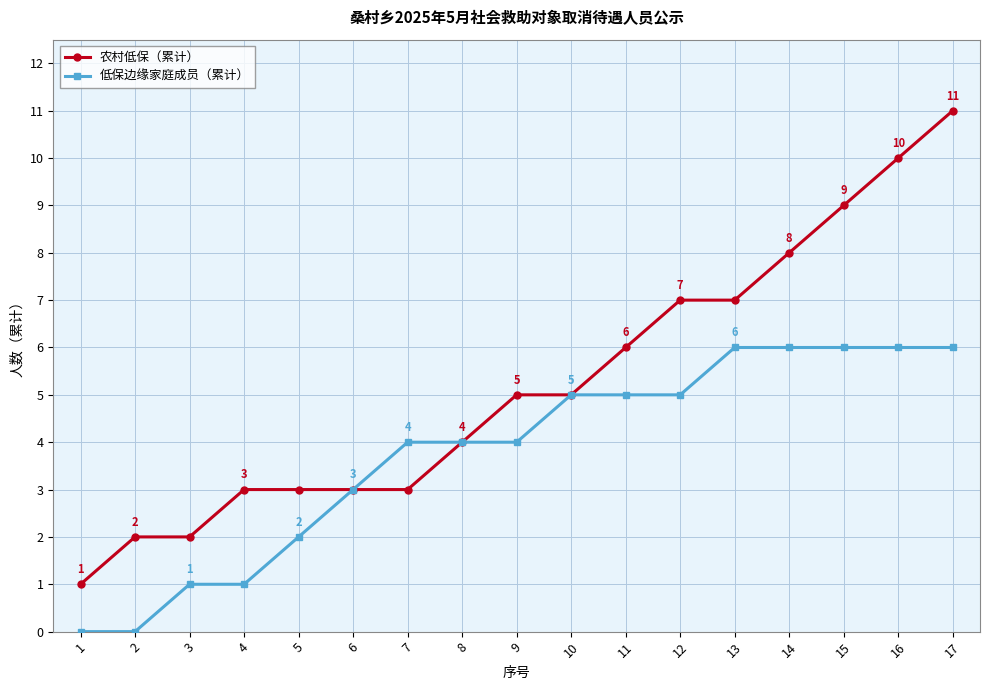

Reading left to right, what are all the values shown in this chart?

农村低保（累计）: 1	2	2	3	3	3	3	4	5	5	6	7	7	8	9	10	11
低保边缘家庭成员（累计）: 0	0	1	1	2	3	4	4	4	5	5	5	6	6	6	6	6